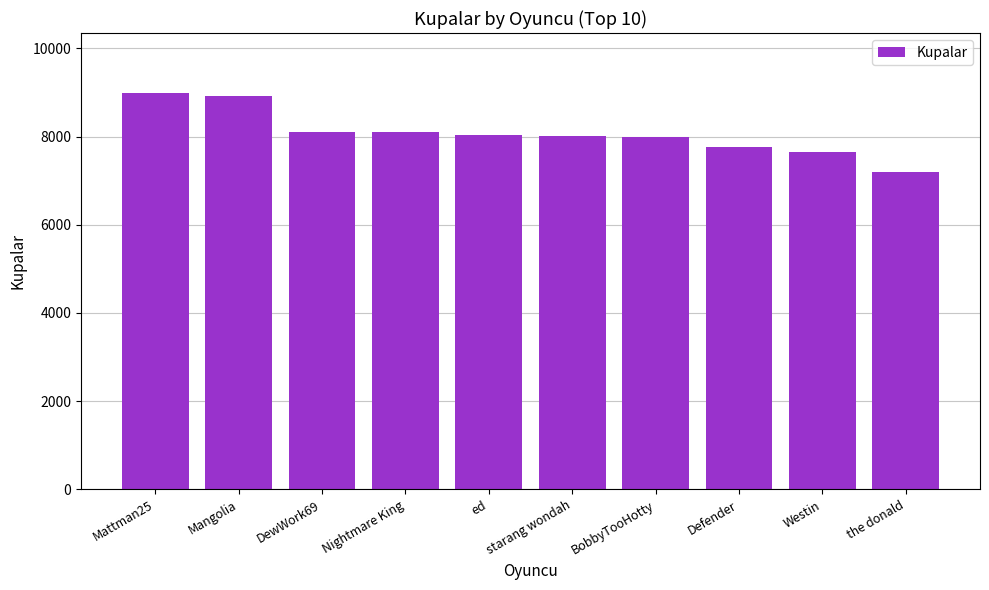

What is the difference between the second highest and second lowest values?

1265